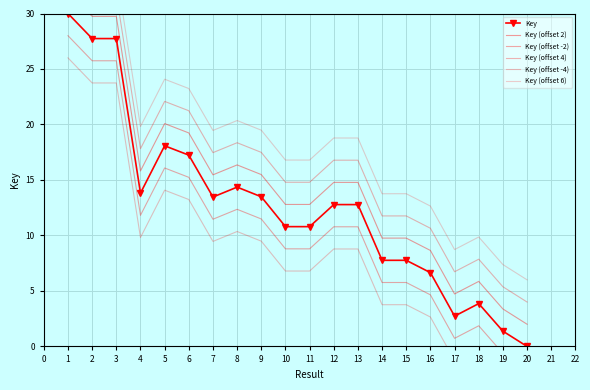

Which series has the widest spread of values?

Key